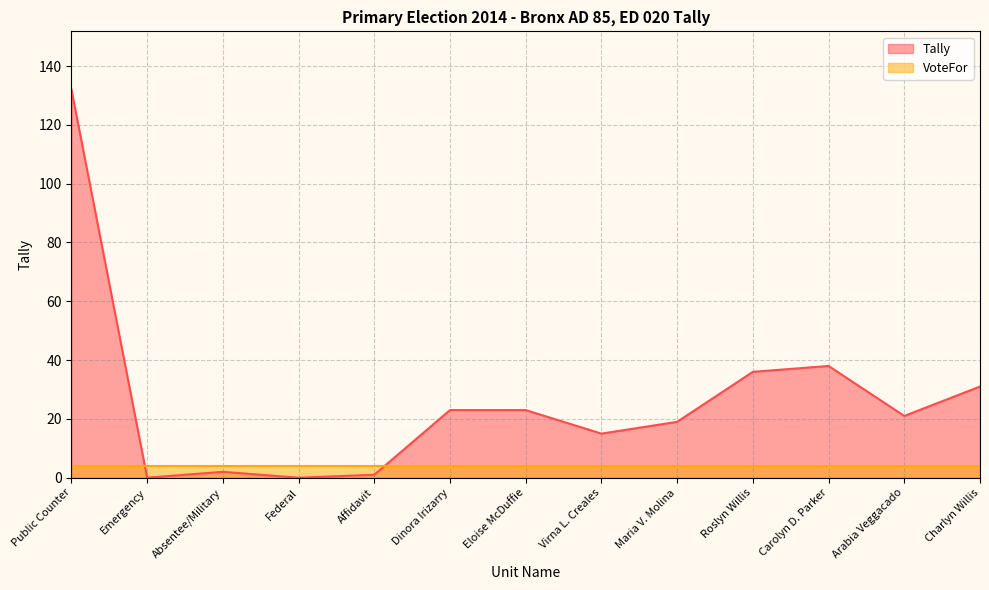

Reading left to right, extract all data points from this chart.

132	0	2	0	1	23	23	15	19	36	38	21	31